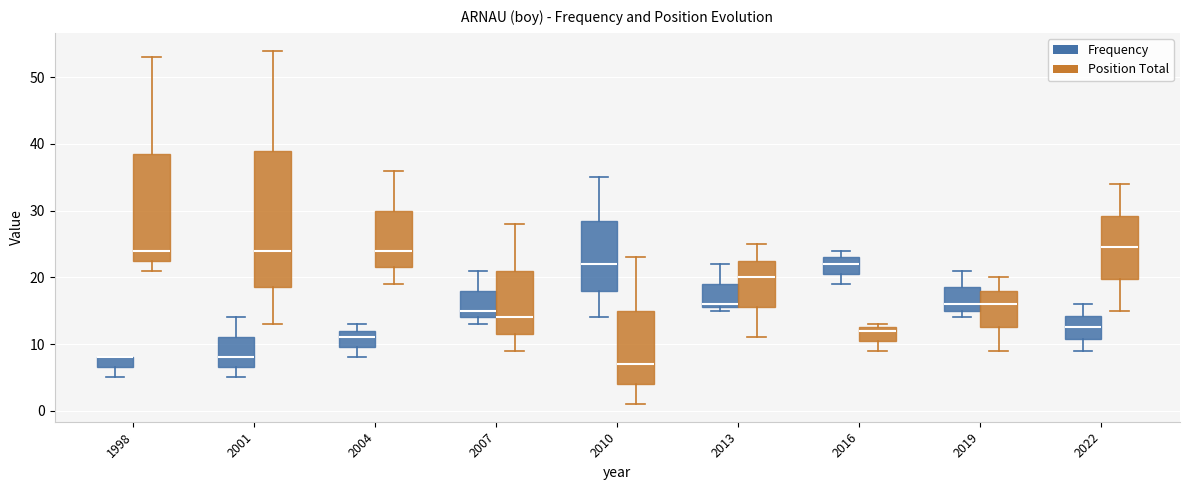

Reading left to right, read every box against the y-axis: the position of its median line, the range the box covers, and the ends of its whiskers. The values are not printed on the chart, so give them approximately, as read against the axis.

1998 (Frequency): median 8 (drawn on the box's upper edge), box 7 to 8, whiskers 5 to 8
1998 (Position Total): median 24, box 23 to 39, whiskers 21 to 53
2001 (Frequency): median 8, box 7 to 11, whiskers 5 to 14
2001 (Position Total): median 24, box 19 to 39, whiskers 13 to 54
2004 (Frequency): median 11, box 10 to 12, whiskers 8 to 13
2004 (Position Total): median 24, box 22 to 30, whiskers 19 to 36
2007 (Frequency): median 15, box 14 to 18, whiskers 13 to 21
2007 (Position Total): median 14, box 12 to 21, whiskers 9 to 28
2010 (Frequency): median 22, box 18 to 29, whiskers 14 to 35
2010 (Position Total): median 7, box 4 to 15, whiskers 1 to 23
2013 (Frequency): median 16 (just above the box's lower edge), box 16 to 19, whiskers 15 to 22
2013 (Position Total): median 20, box 16 to 23, whiskers 11 to 25
2016 (Frequency): median 22, box 21 to 23, whiskers 19 to 24
2016 (Position Total): median 12, box 11 to 13, whiskers 9 to 13 (just above the box's upper edge)
2019 (Frequency): median 16, box 15 to 19, whiskers 14 to 21
2019 (Position Total): median 16, box 13 to 18, whiskers 9 to 20
2022 (Frequency): median 13, box 11 to 14, whiskers 9 to 16
2022 (Position Total): median 25, box 20 to 29, whiskers 15 to 34